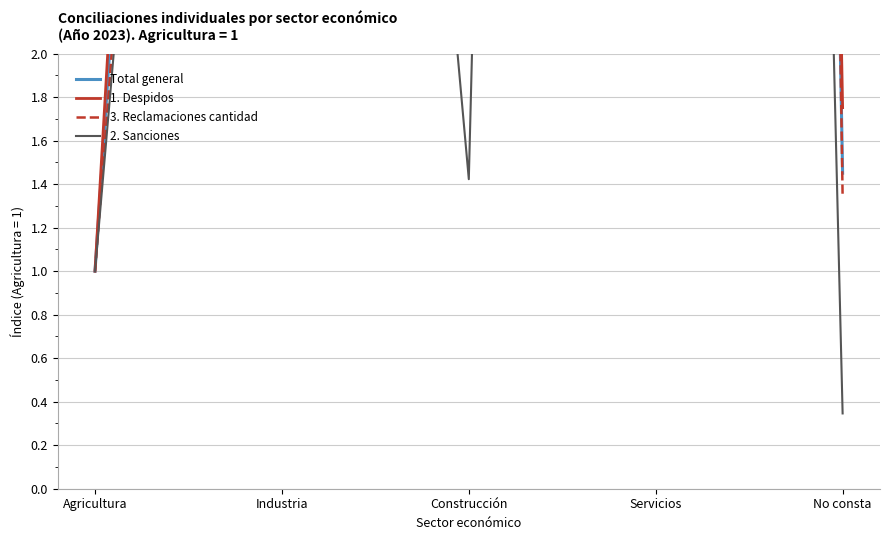

True or false: Total general and 2. Sanciones cross at least once.

False